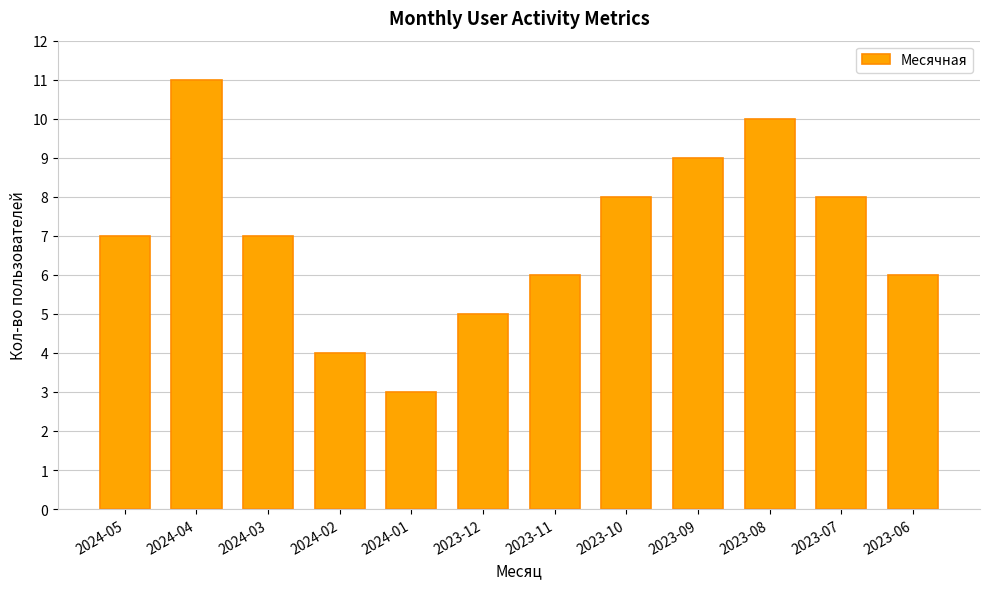

What is the change in value from 2024-04 to 2023-12?

-6